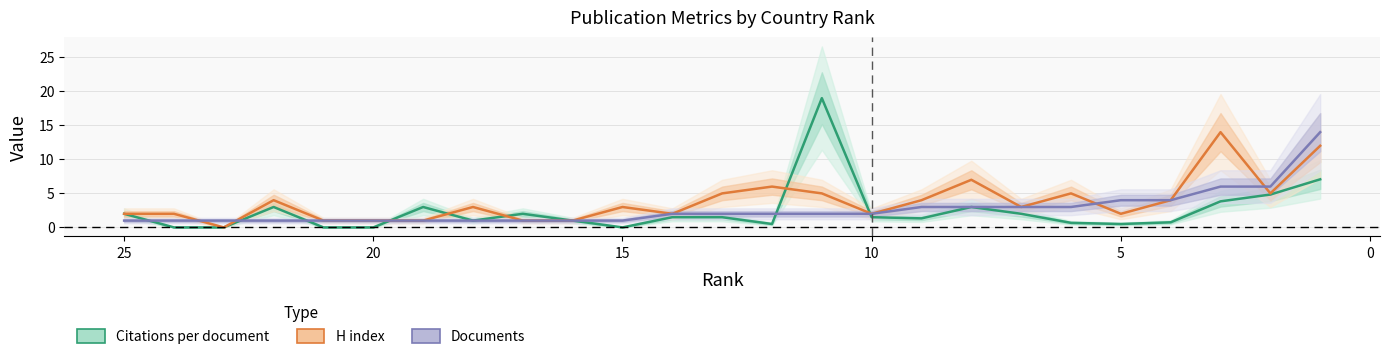

How many times do H index and Citations per document cross each other?

5